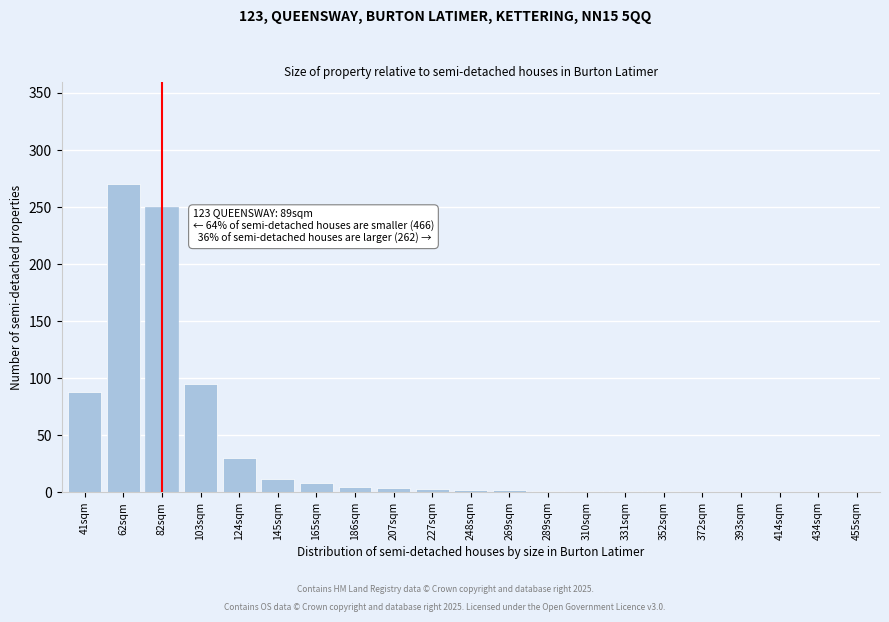

What is the maximum value shown in the chart?

270